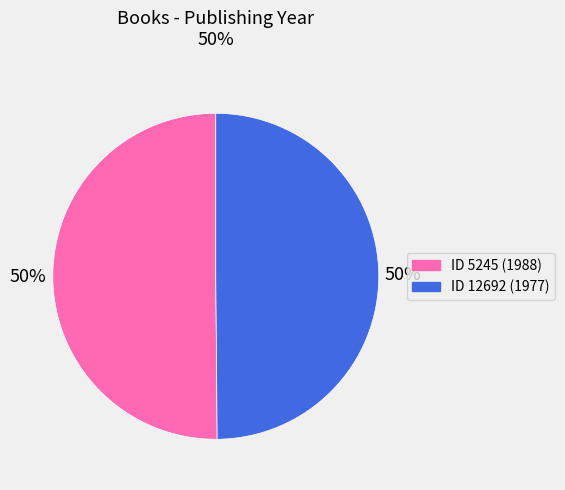

To the nearest percent, what is the average slice percentage?

50%